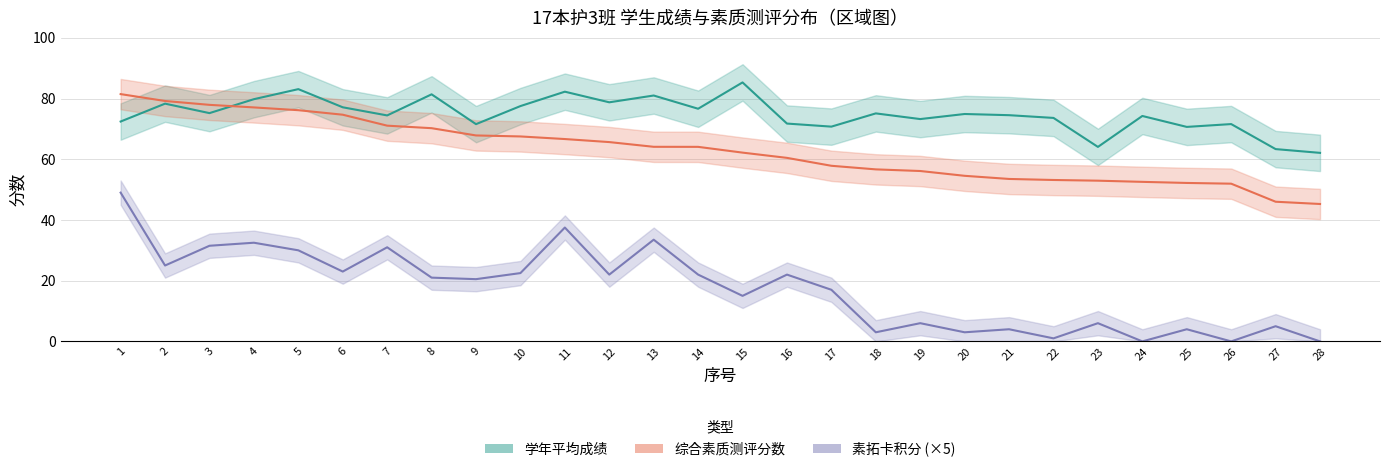

True or false: 综合素质测评分数 and 素拓卡积分 (×5) intersect in this chart.

False